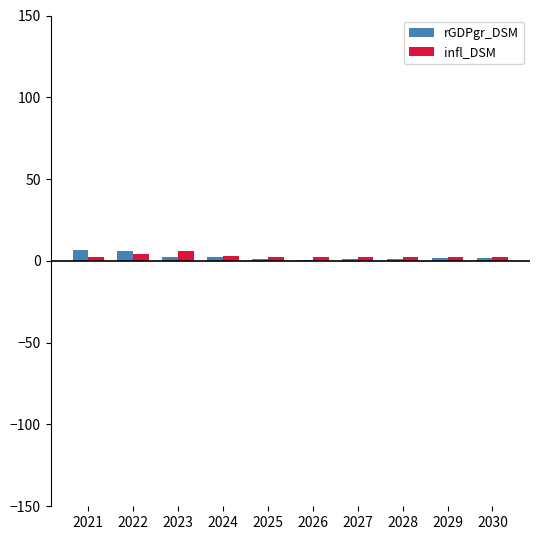

What are all the series names shown in the legend?

rGDPgr_DSM, infl_DSM